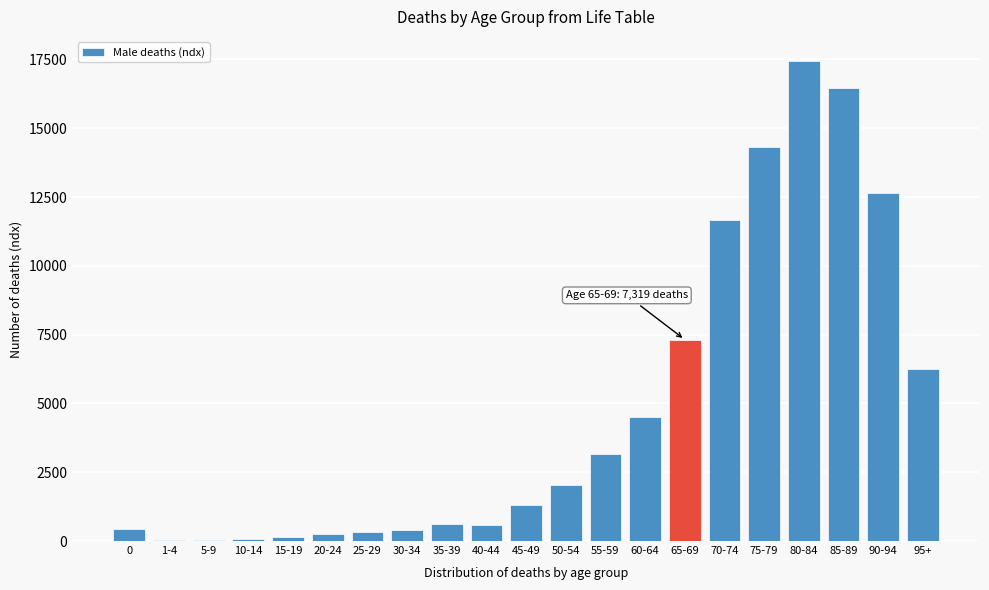

Where is the data nearest to the value 8748?

65-69